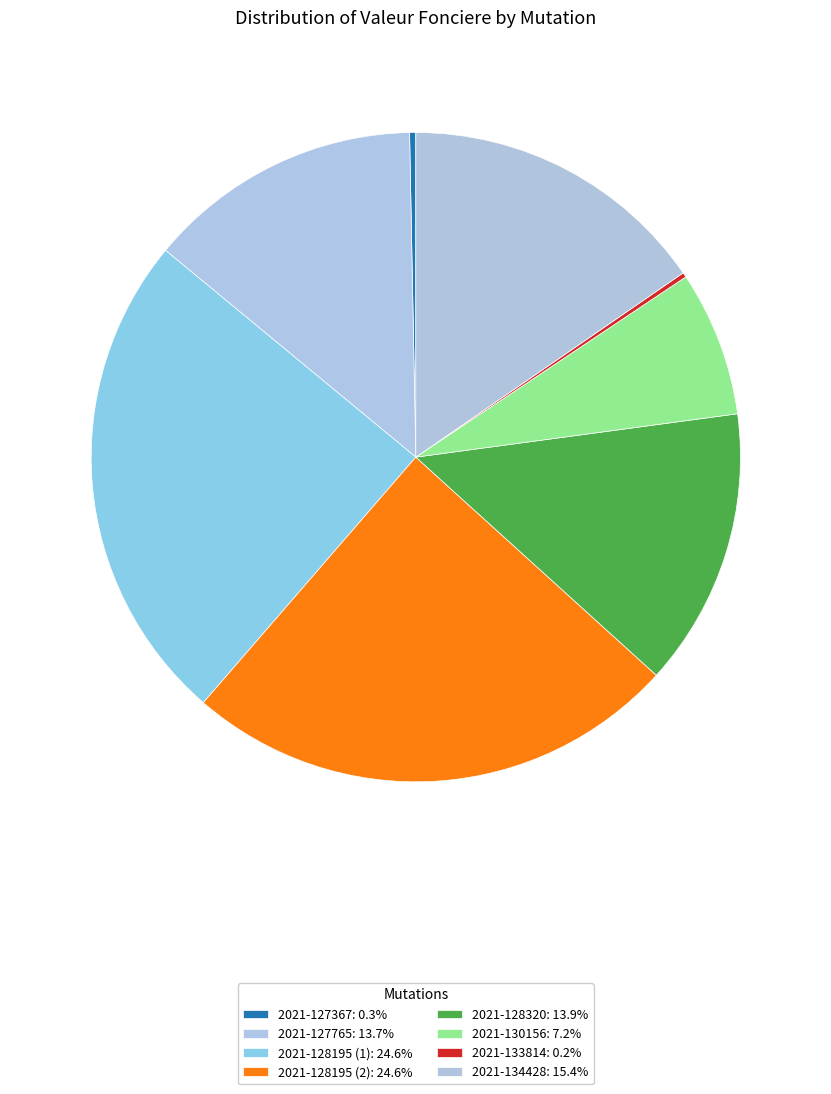

Is it true that 2021-127765 is 14% of the pie?

True